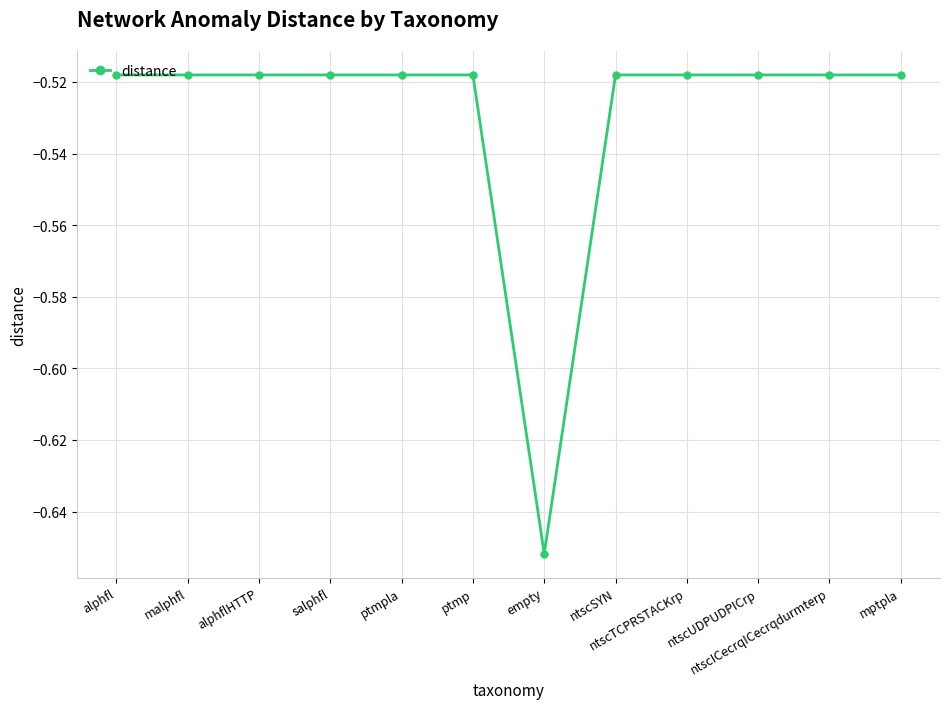

Is it true that the value at ptmp is -0.3?

False